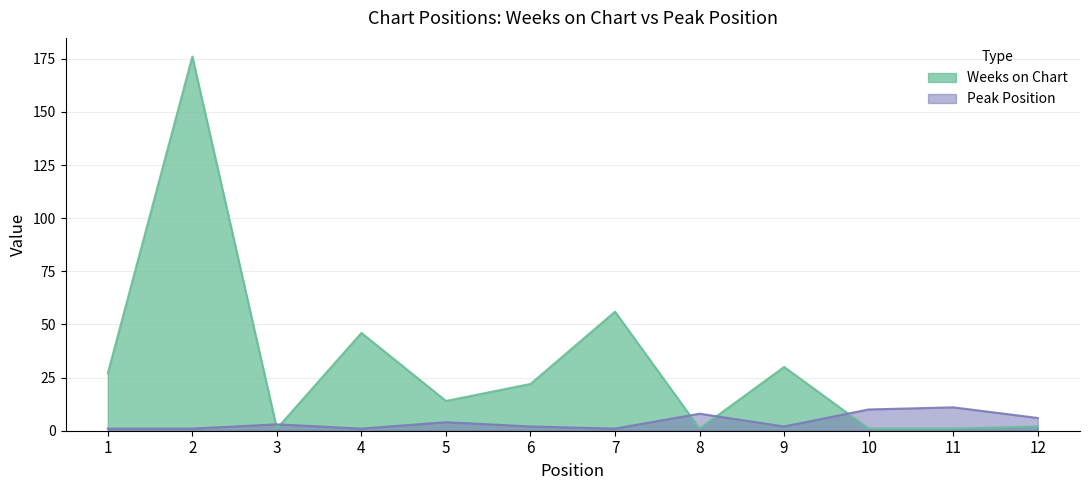

Which series has the largest total across all categories?

Weeks on Chart